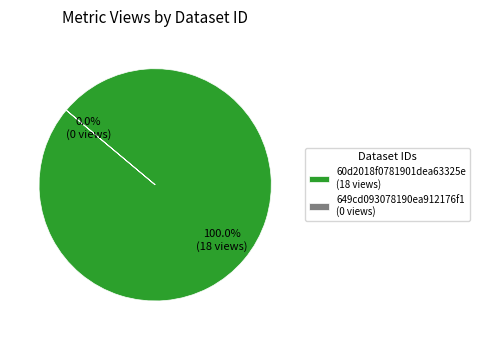

Rank the categories by value from lowest to highest.

649cd093078190ea912176f1, 60d2018f0781901dea63325e